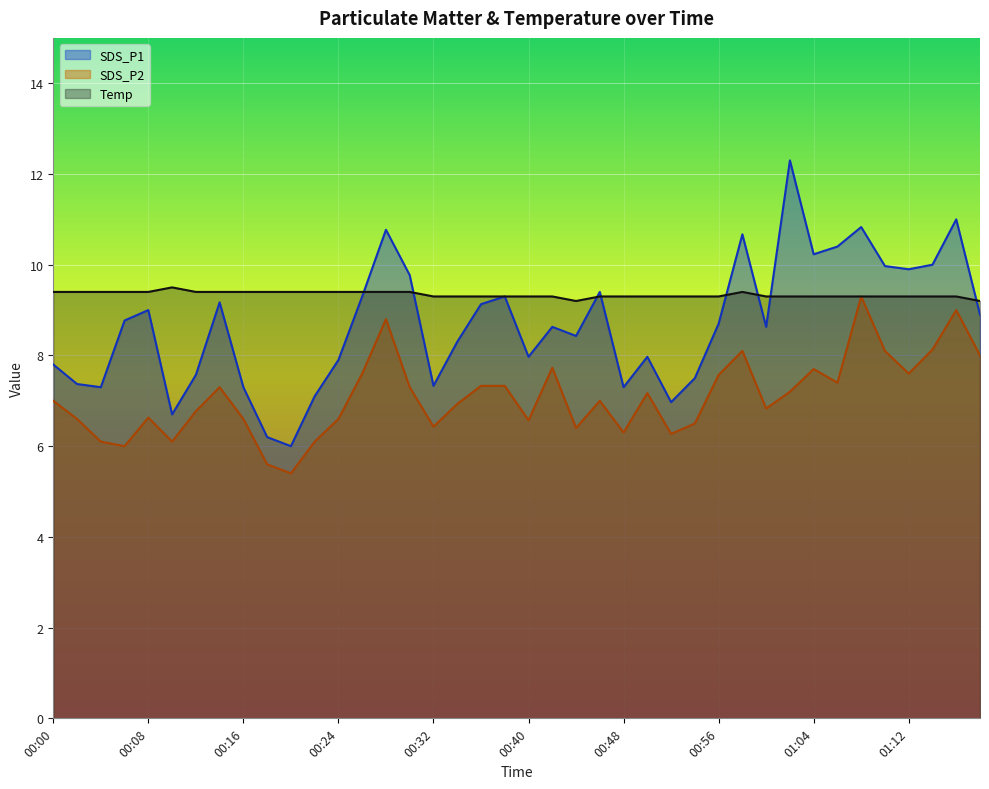

True or false: Temp and SDS_P2 intersect in this chart.

False